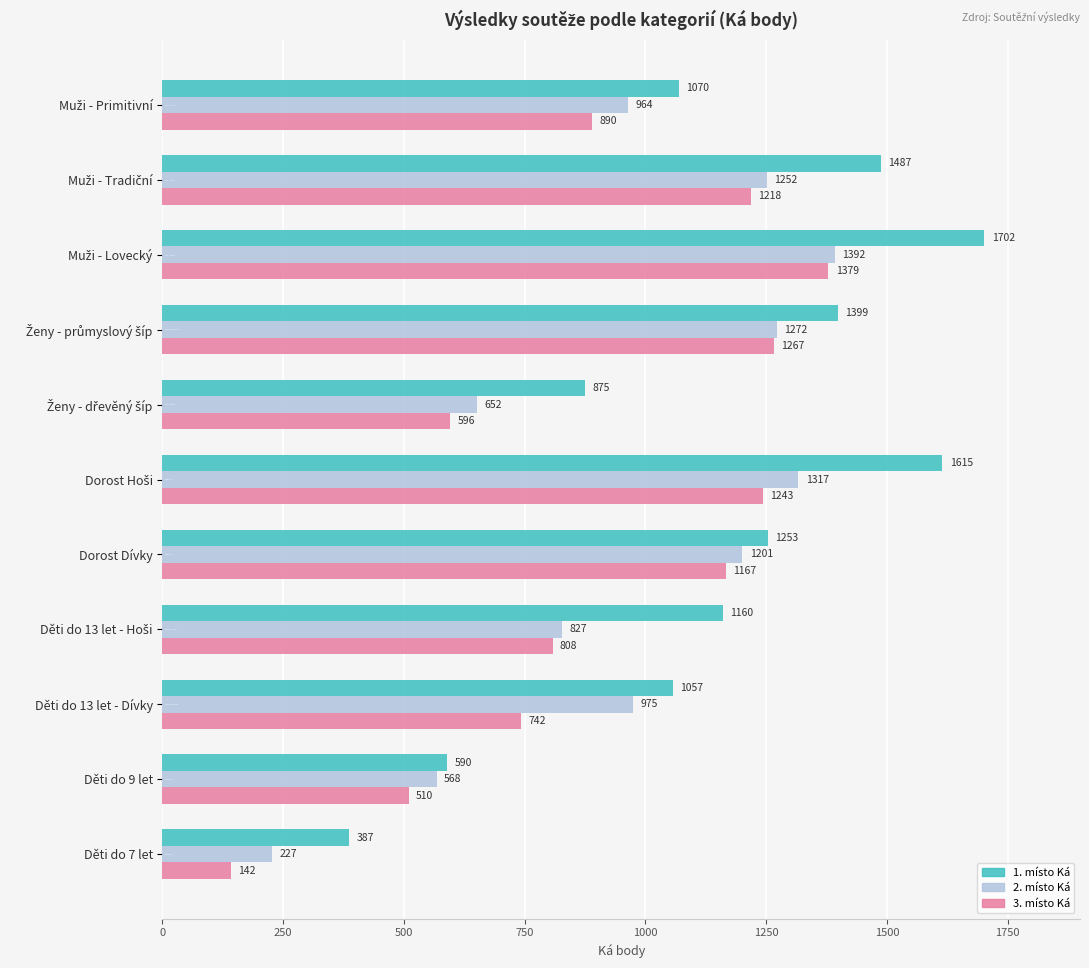

What is the difference between the highest and lowest values at Děti do 9 let?

80